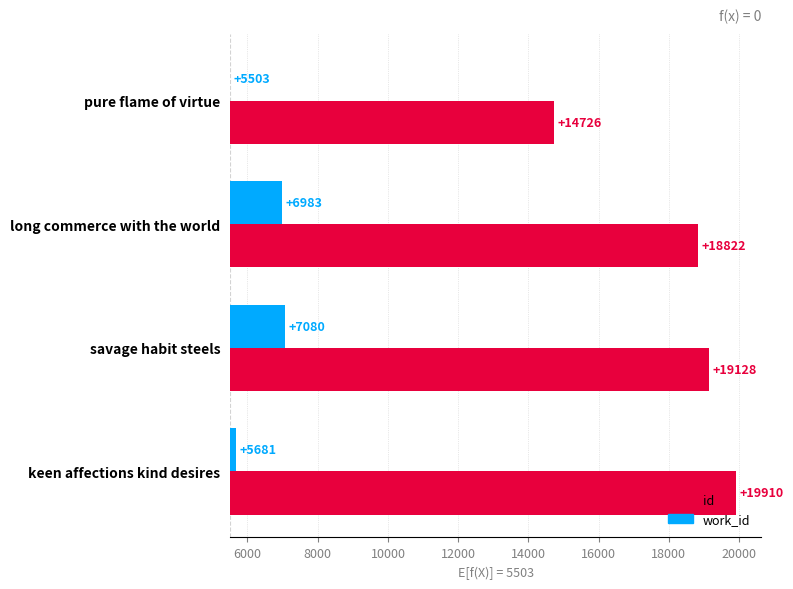

Is it true that work_id equals -1070 at pure flame of virtue?

False